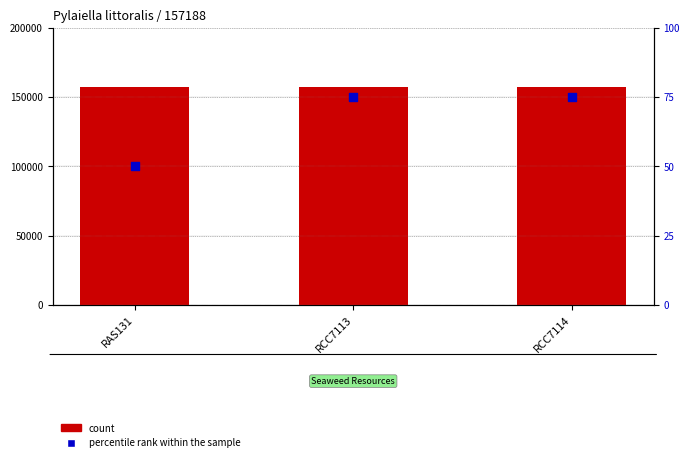

Which series contains the lowest Y value?

percentile rank within the sample